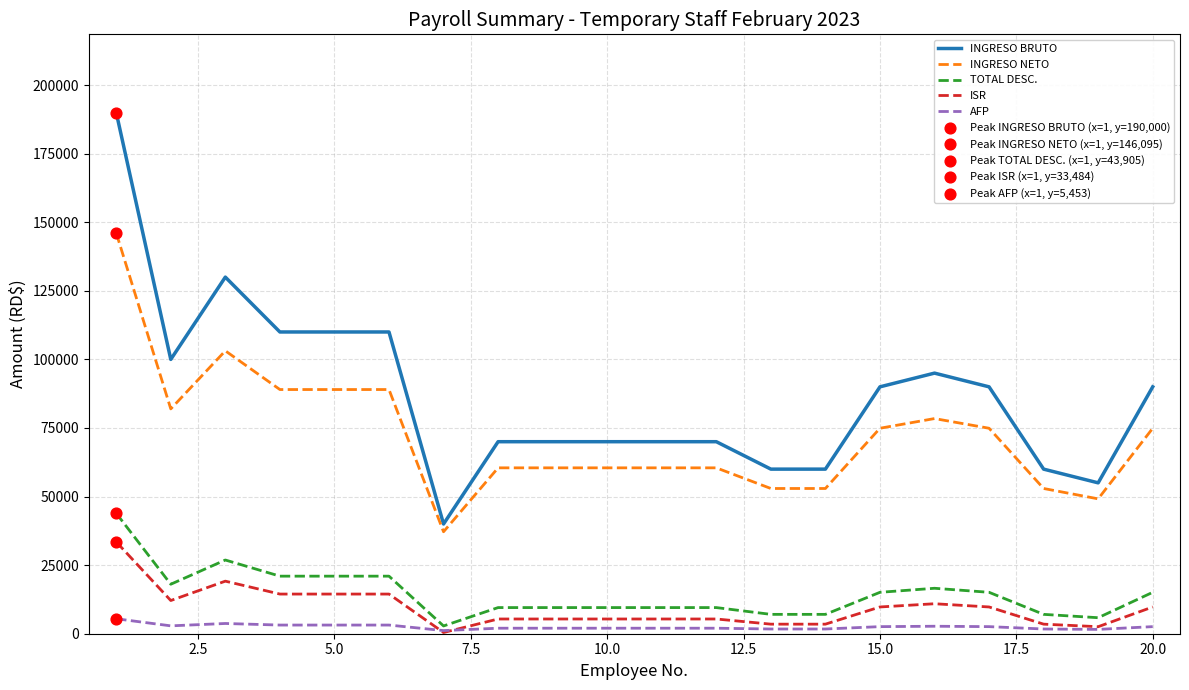

Which series has the largest total across all categories?

INGRESO BRUTO